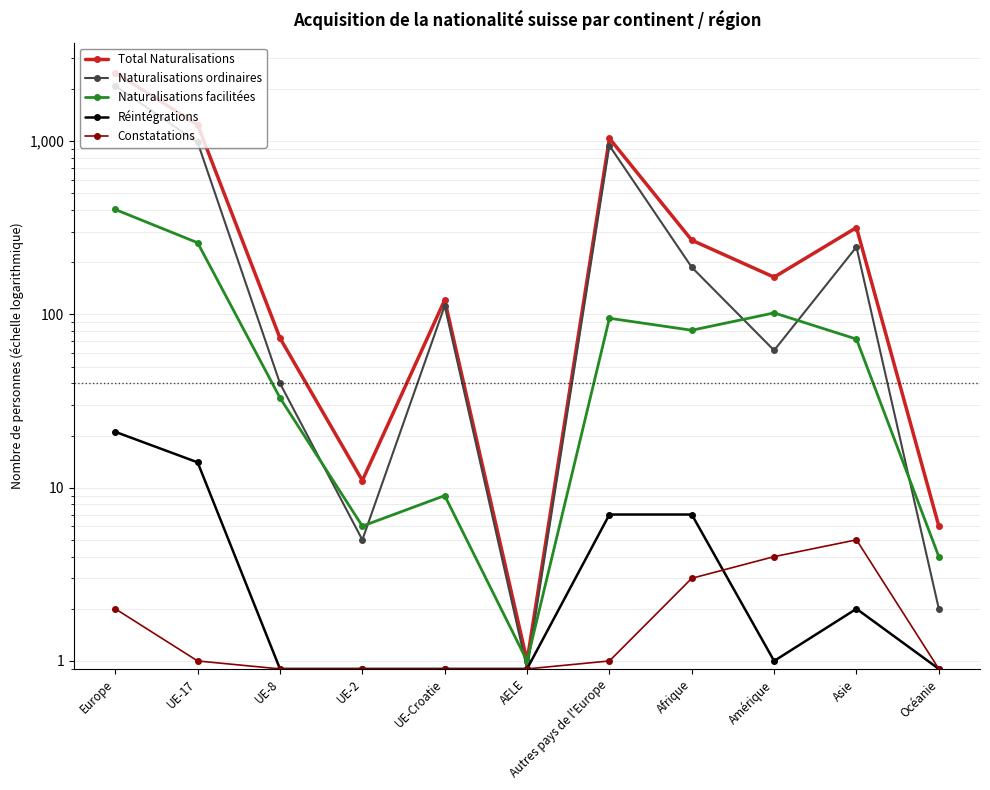

At which label does Naturalisations facilitées first exceed 72?

Europe